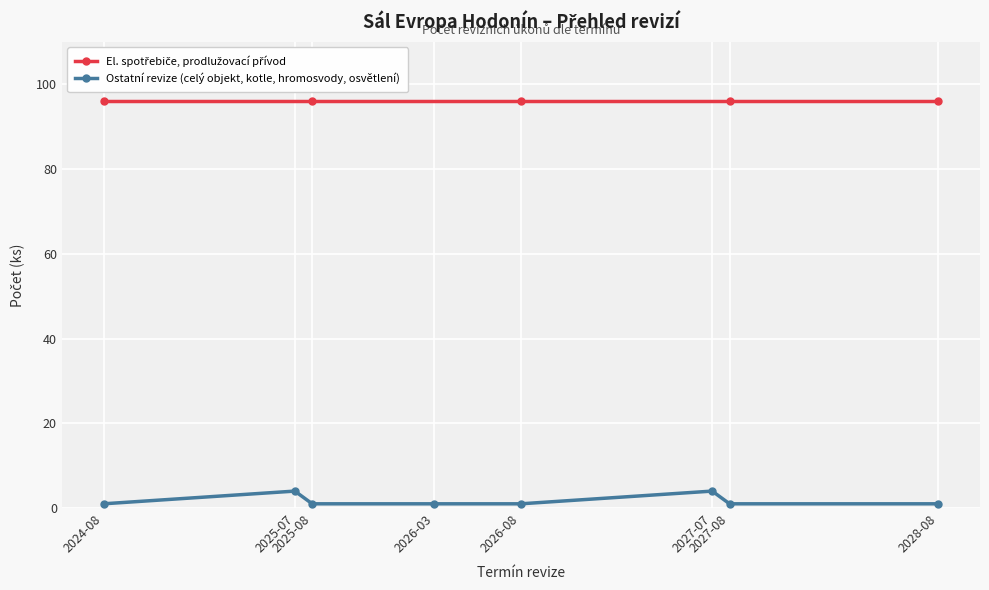

Approximately how many times larger is the value at 2026-03-31 compared to 2027-07-31?

1.0